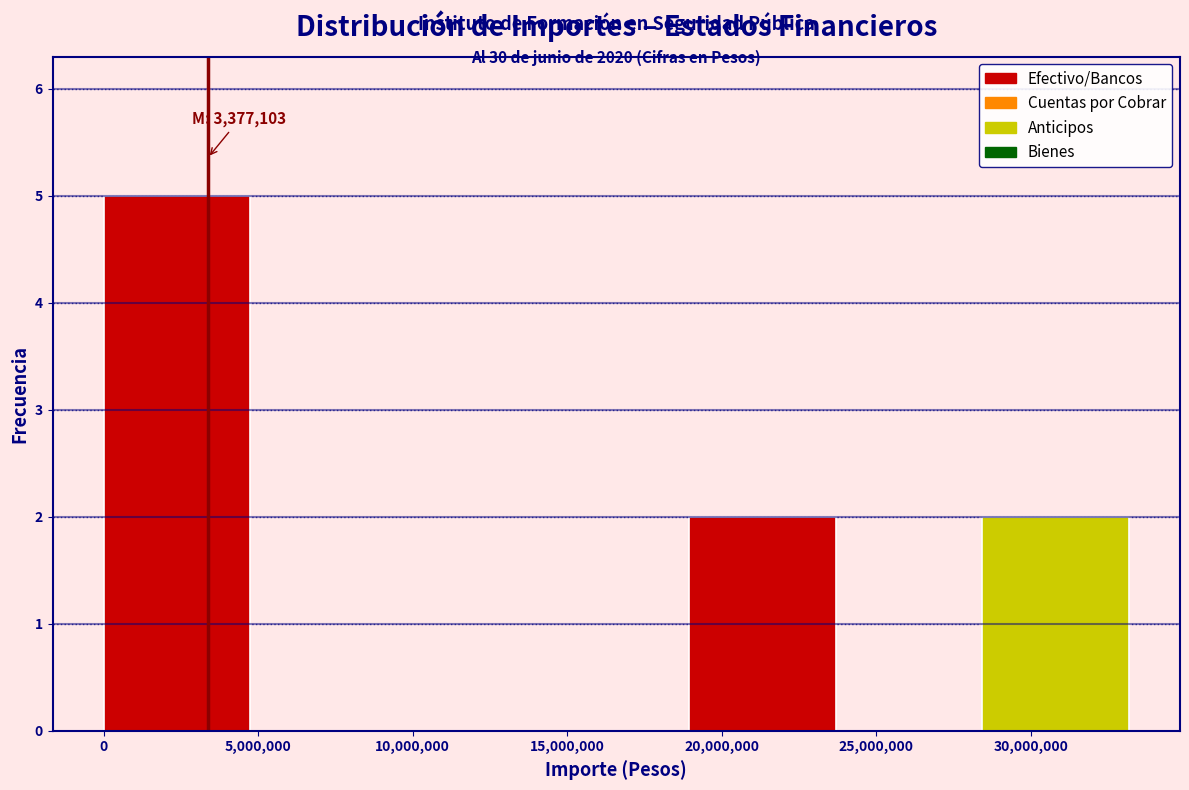

Which range on the x-axis has the tallest bar?

0 to 4500000